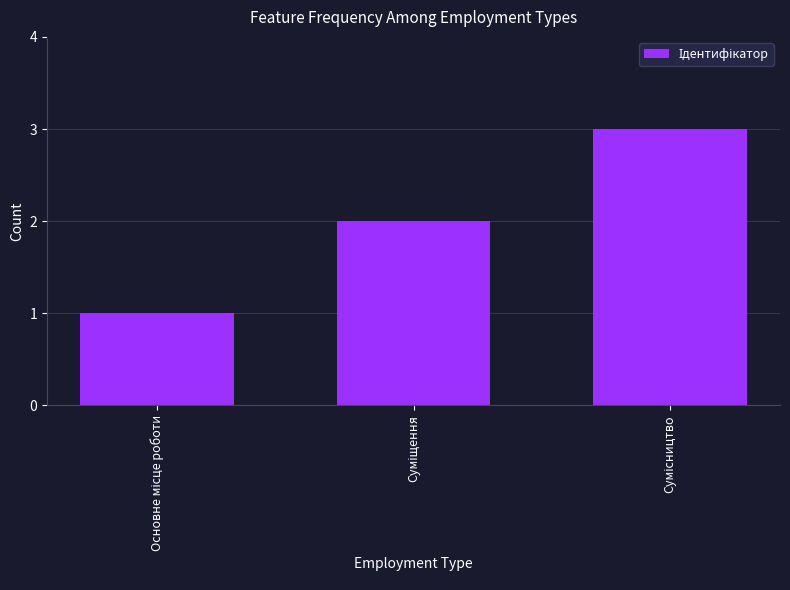

What is the average value?

2